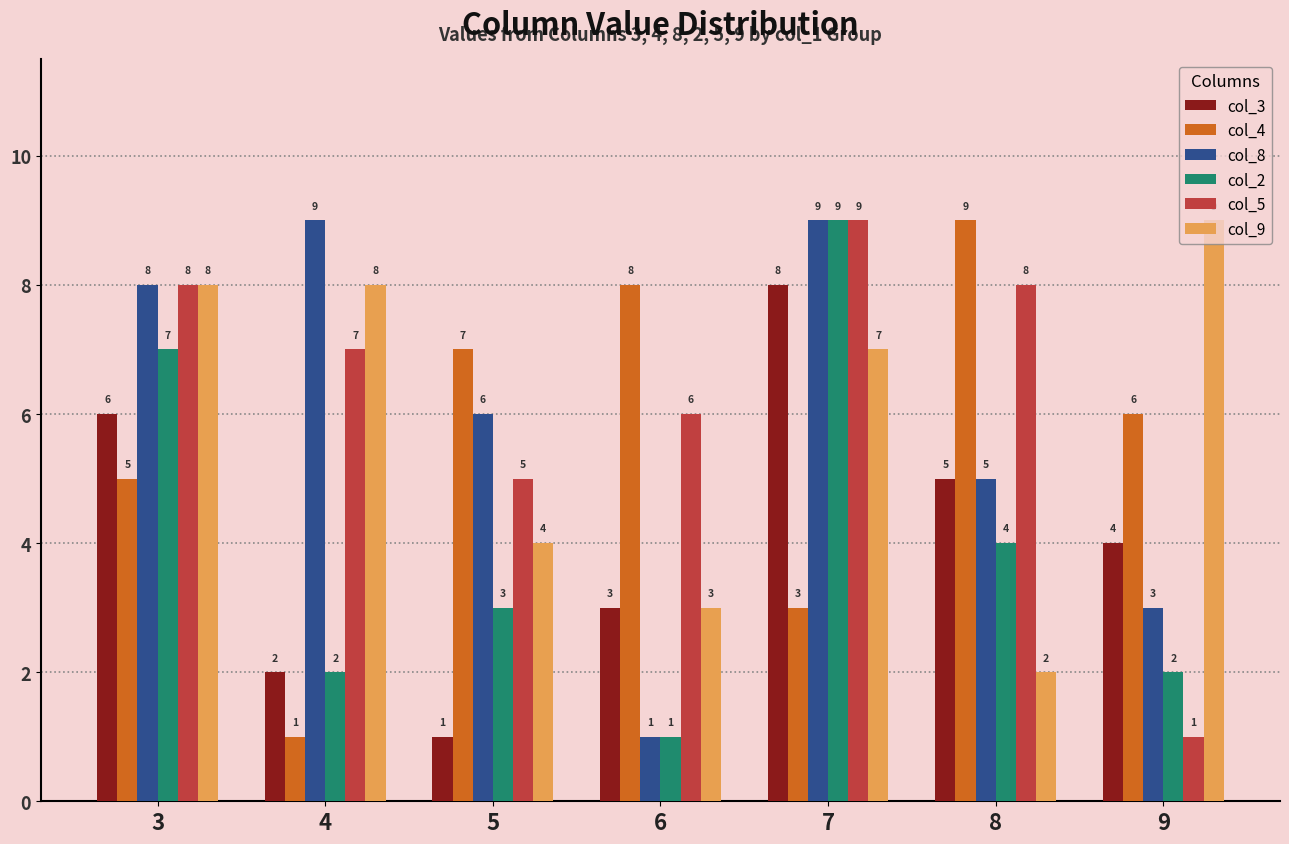

What is the total value across all series at 7?

45